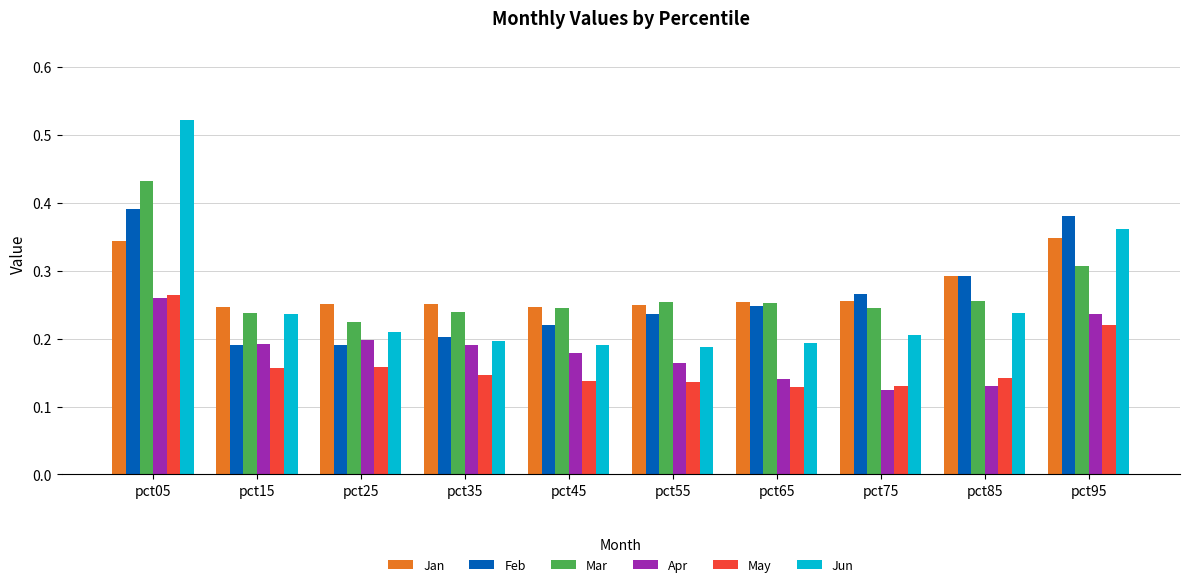

True or false: Jan has a value of 0.1 at pct05.

False